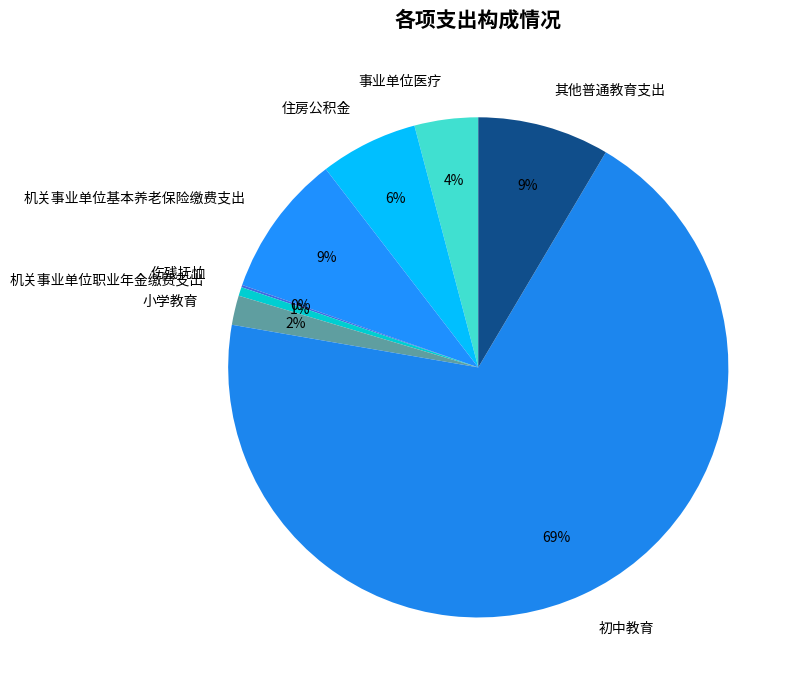

The 初中教育 slice represents 69% of the pie. True or false?

True